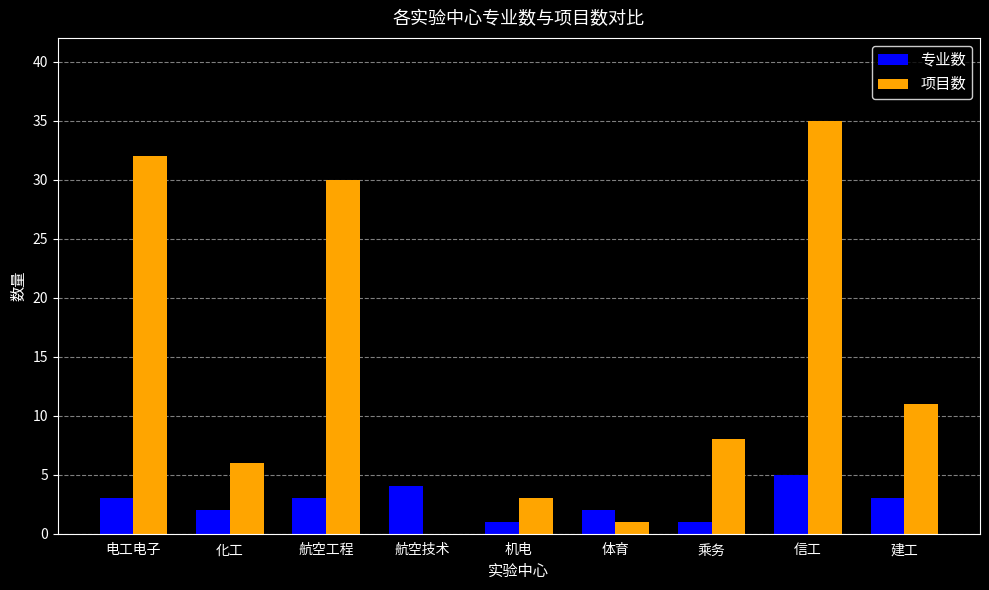

True or false: 专业数 has a value of 1 at 乘务.

True